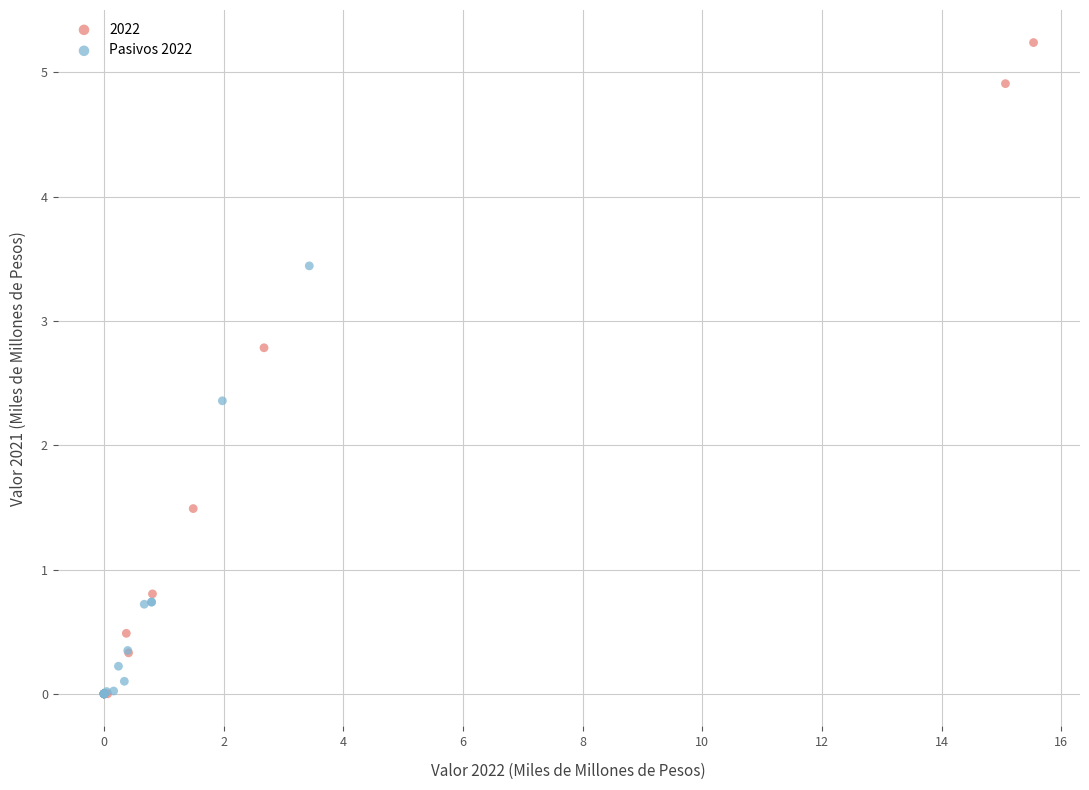

Which series contains the highest Y value?

2022